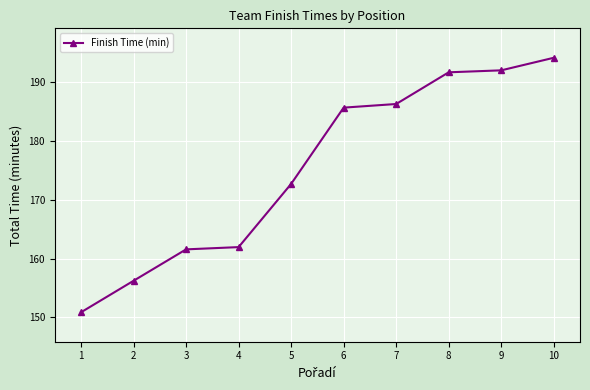

True or false: there are more than 2 points higher than both neighbors.

False